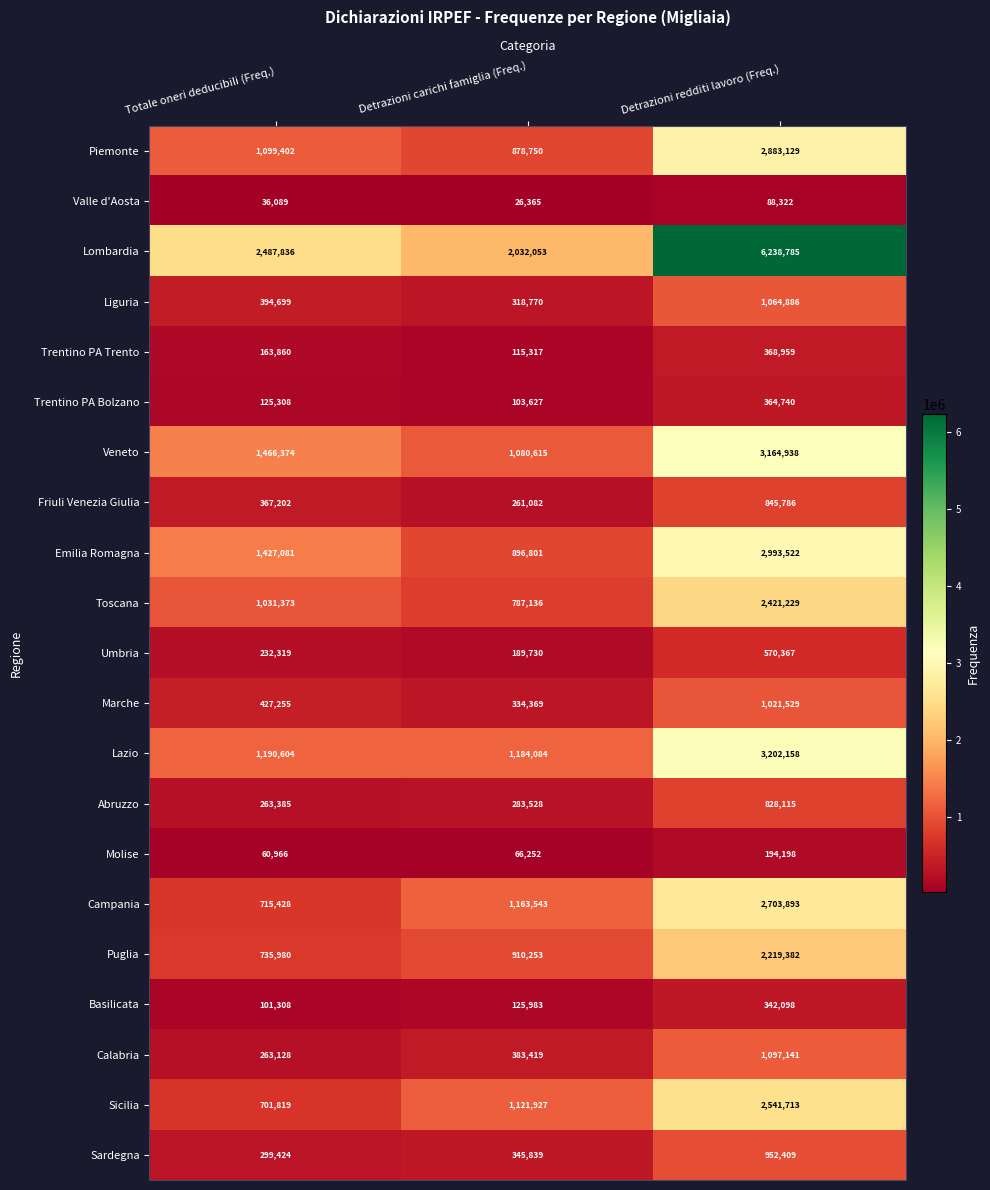

Which label corresponds to the smallest value in the chart?

Detrazioni carichi famiglia (Freq.)